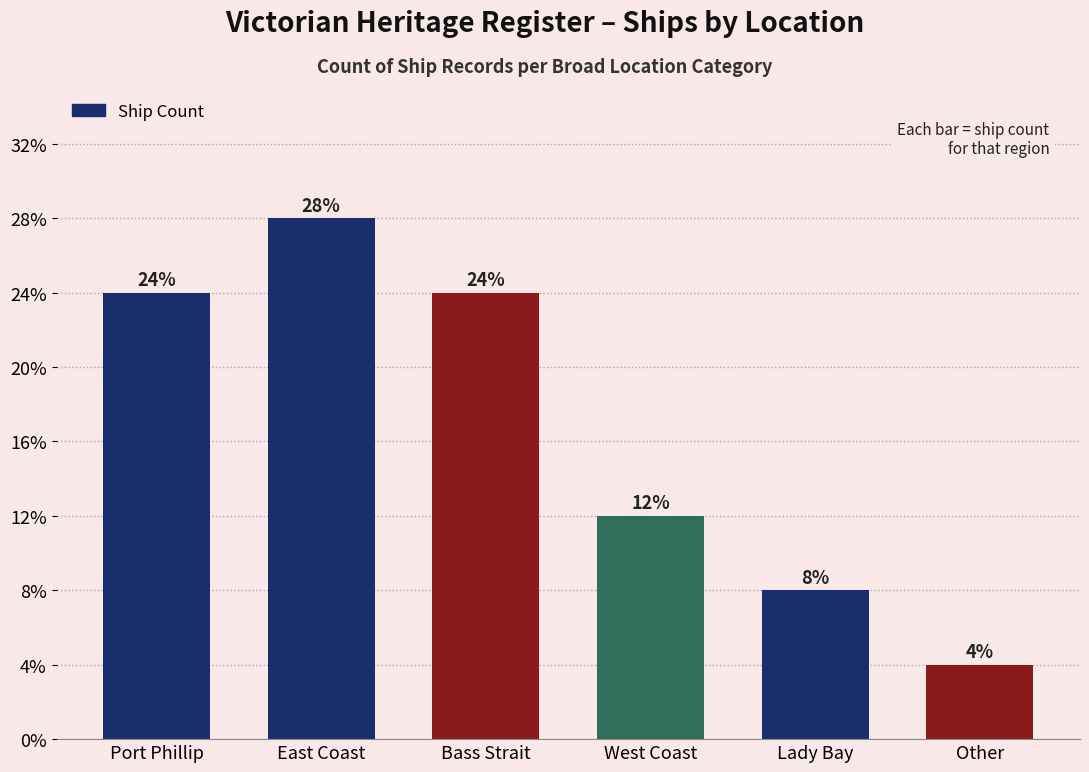

Are the bars horizontal?

No